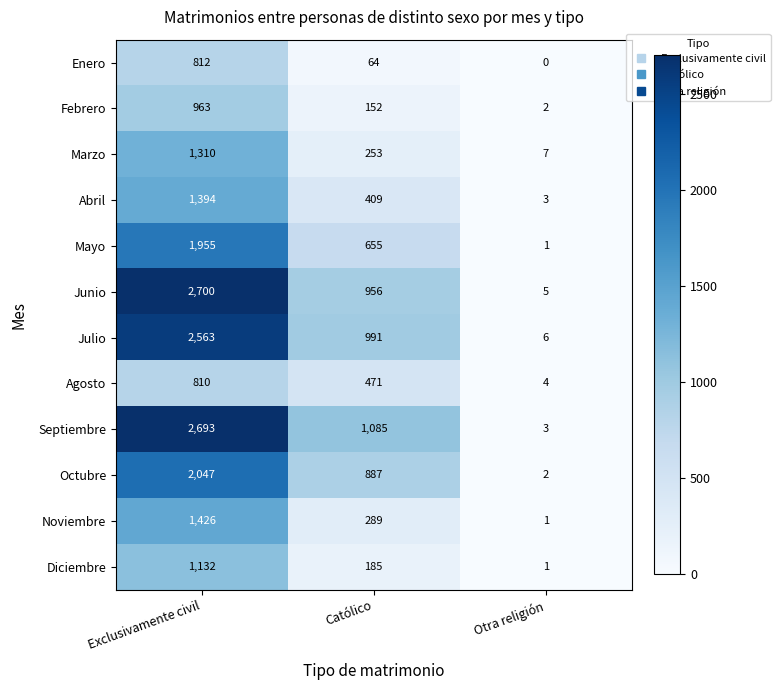

Between Exclusivamente civil and Otra religión, which series saw the biggest shift?

Junio